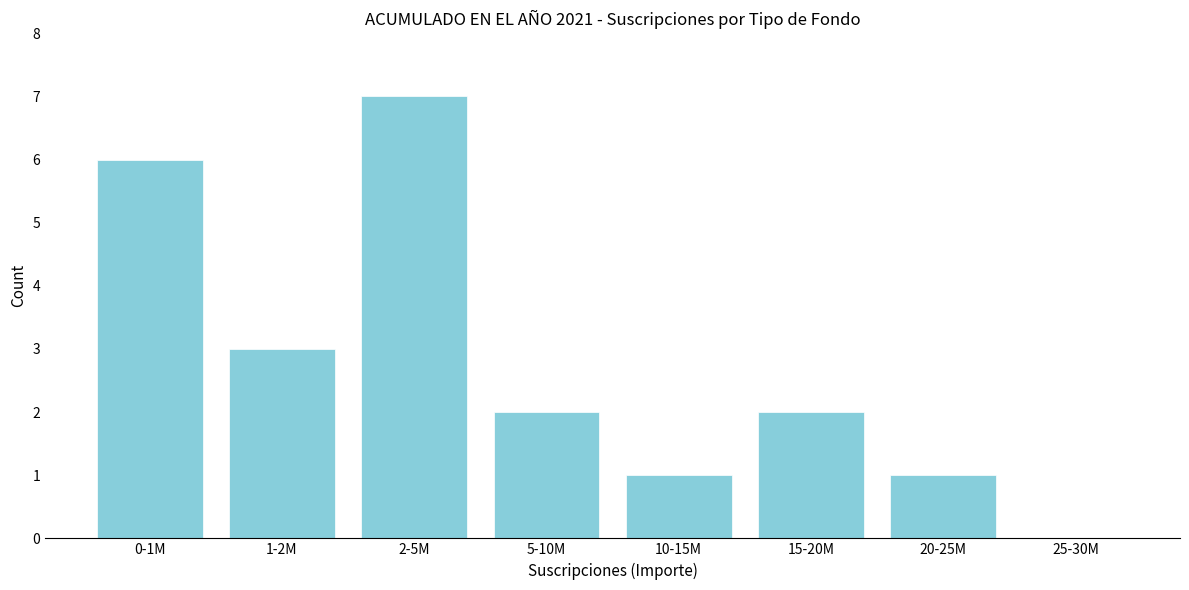

Reading left to right, extract all data points from this chart.

0-1M=6	1-2M=3	2-5M=7	5-10M=2	10-15M=1	15-20M=2	20-25M=1	25-30M=0